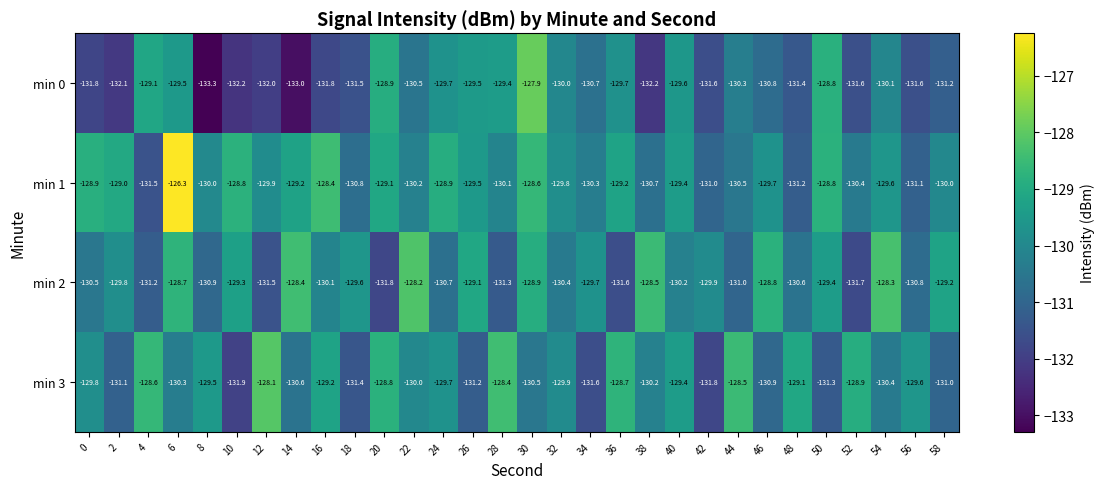

Which label corresponds to the largest value in the chart?

6